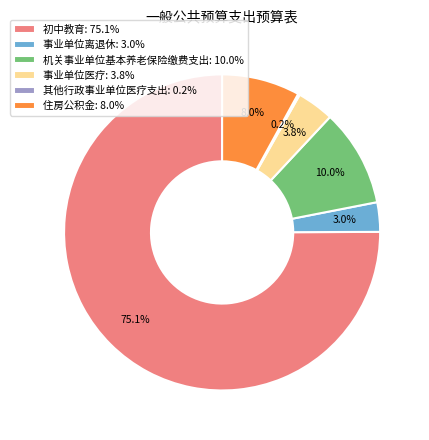

True or false: 住房公积金 accounts for 2% of the total.

False